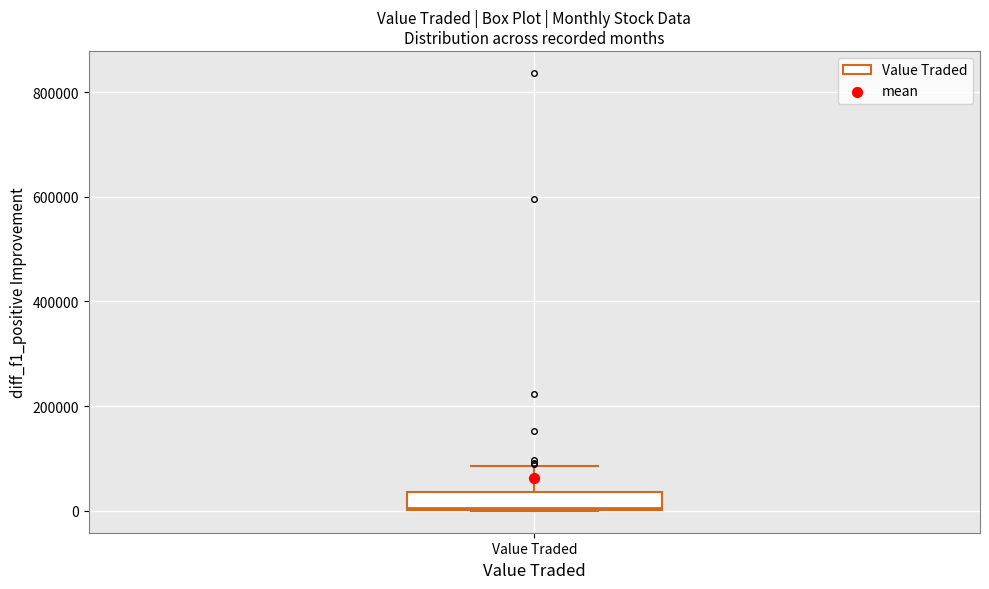

Read this box plot against the y-axis: the position of the median line, the range covered by the box, and the ends of both whiskers. The values are not printed on the chart, so give them approximately, as read against the axis.

median 0, box 0 to 40000, whiskers 0 to 80000